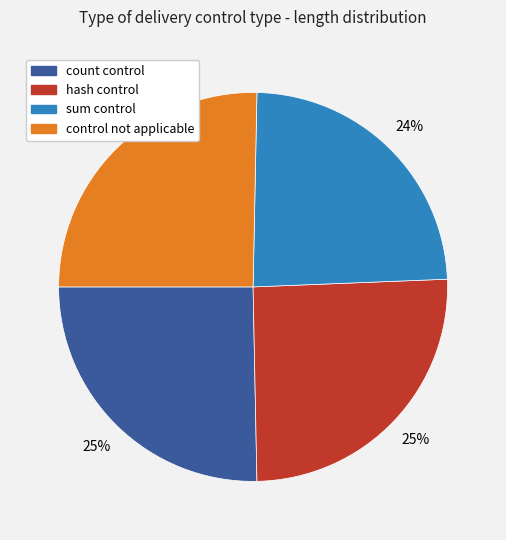

Does any single category account for the majority?

No